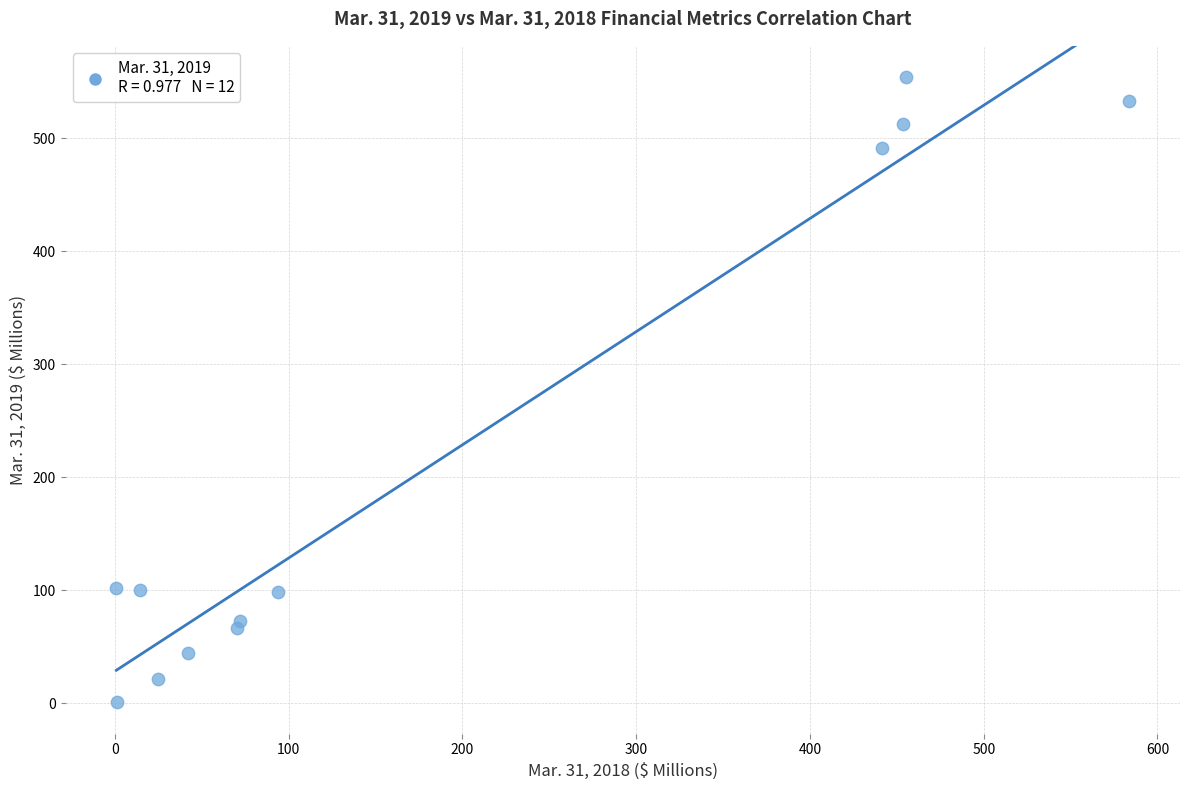

What is the average X value?

187.8